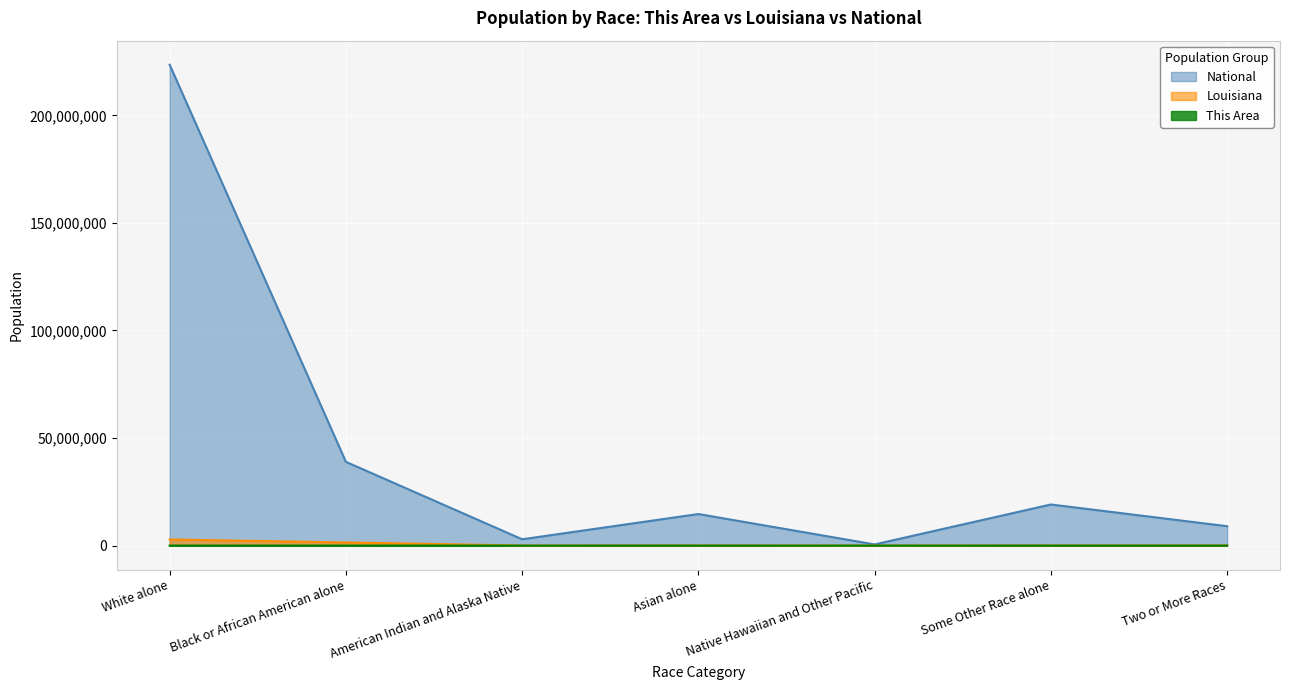

What are all the series names shown in the legend?

National, Louisiana, This Area